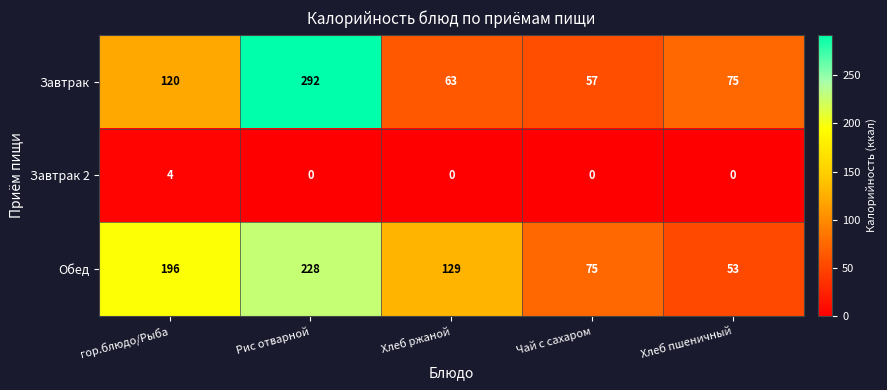

The value of Обед at Хлеб пшеничный is 18. True or false?

False